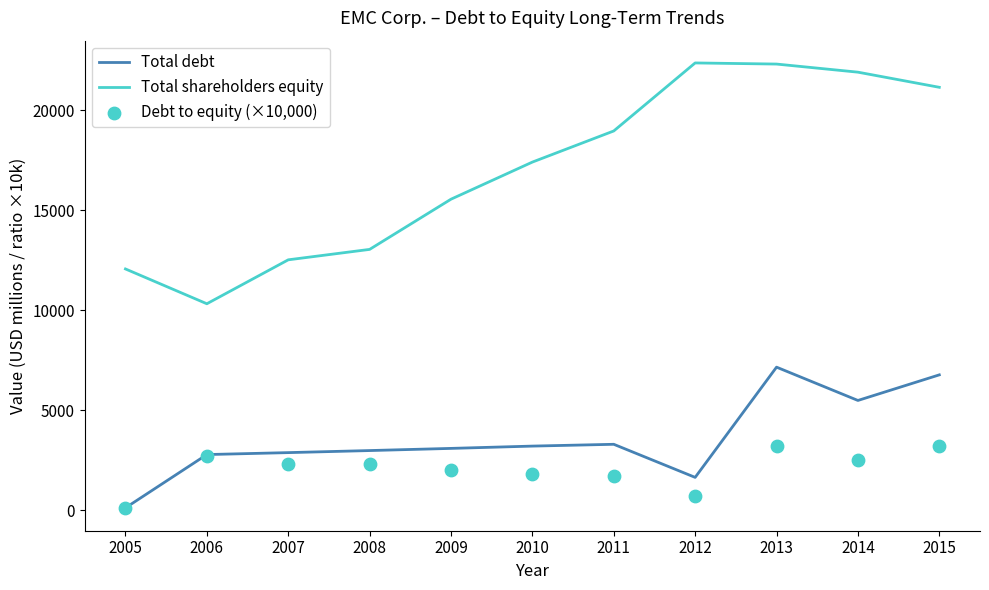

Which series reaches the minimum Y coordinate?

Debt to equity (×10,000)